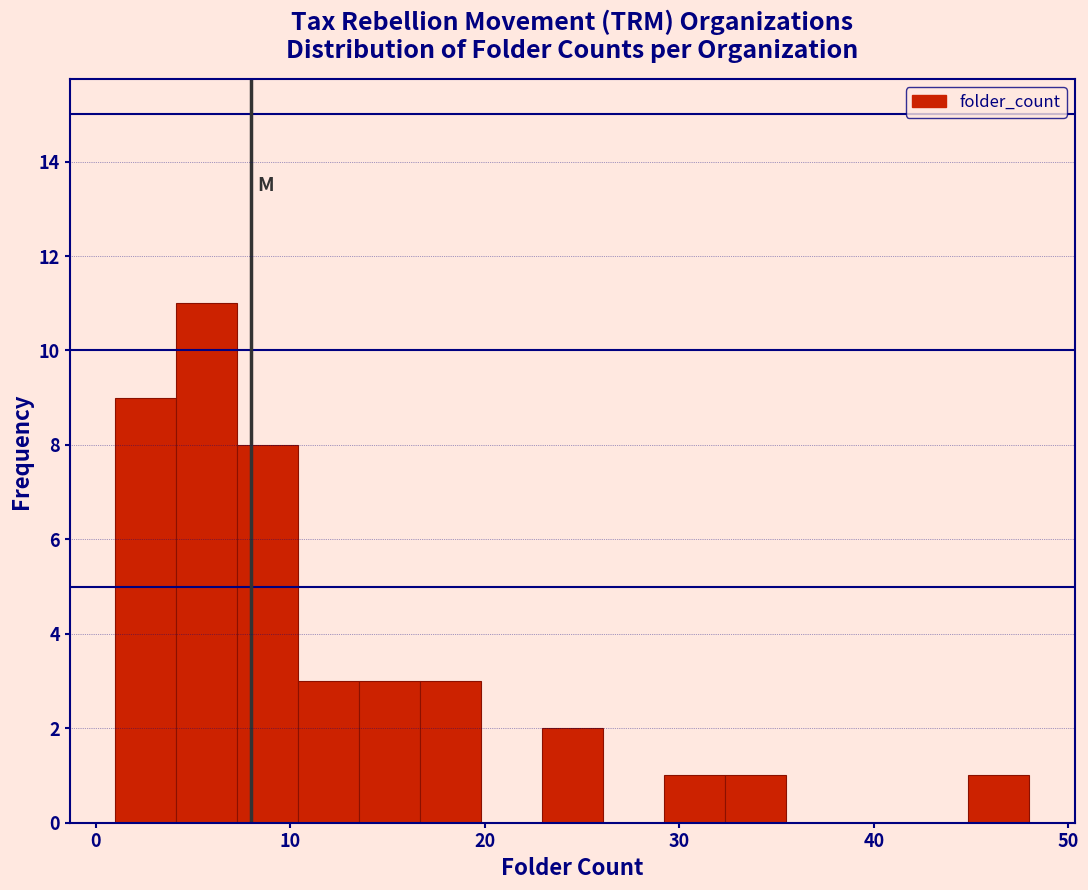

Read against the x-axis, roughly where is the centre of the tallest bar?

6